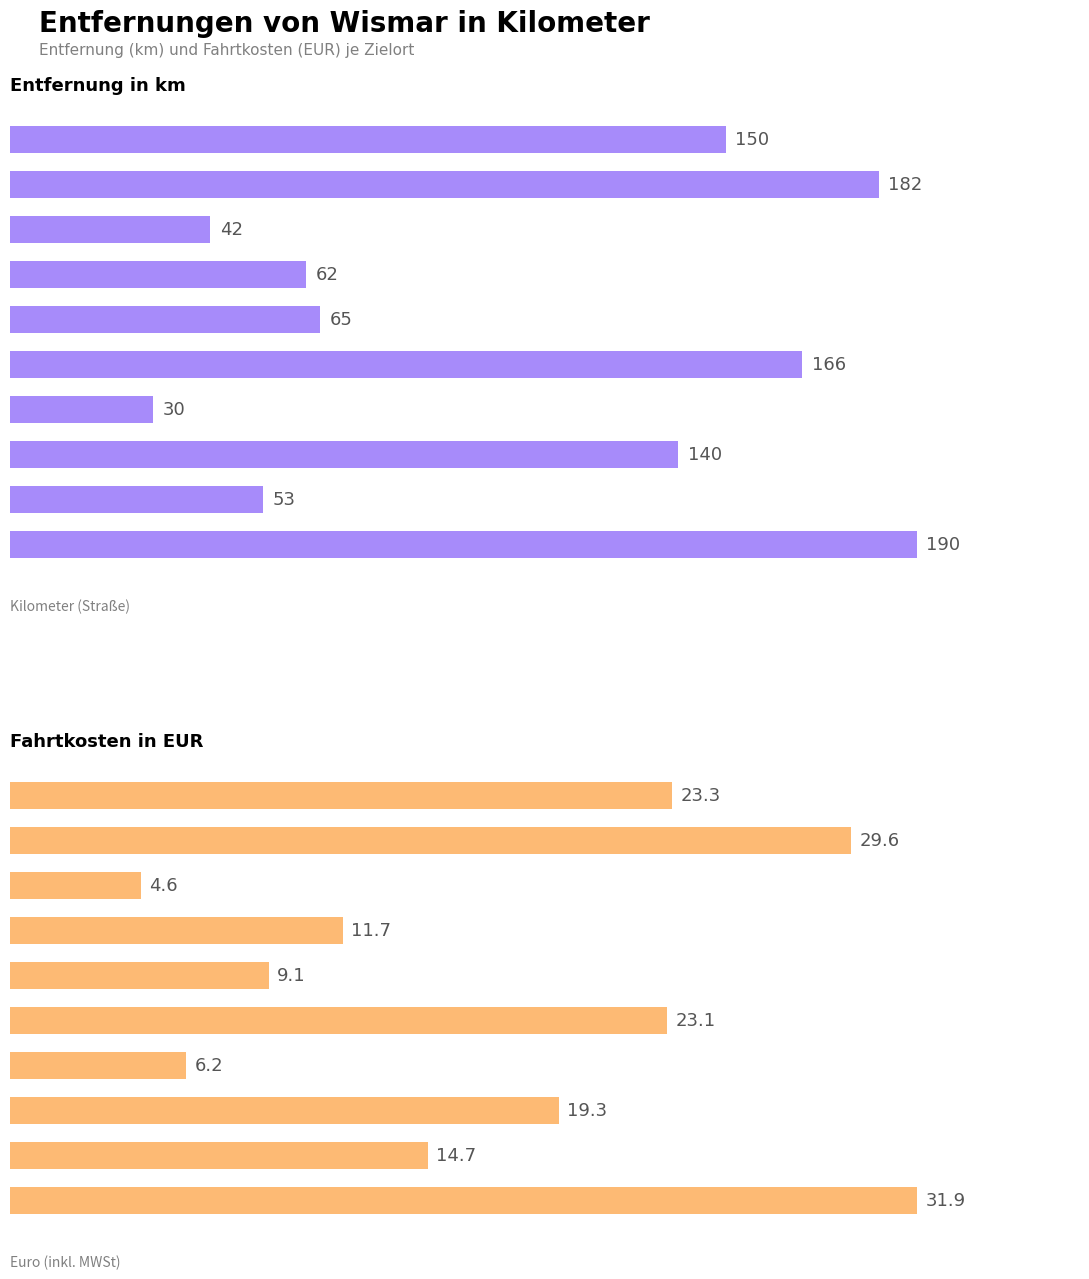

What is the average value of the Fahrtkosten series?

17.4